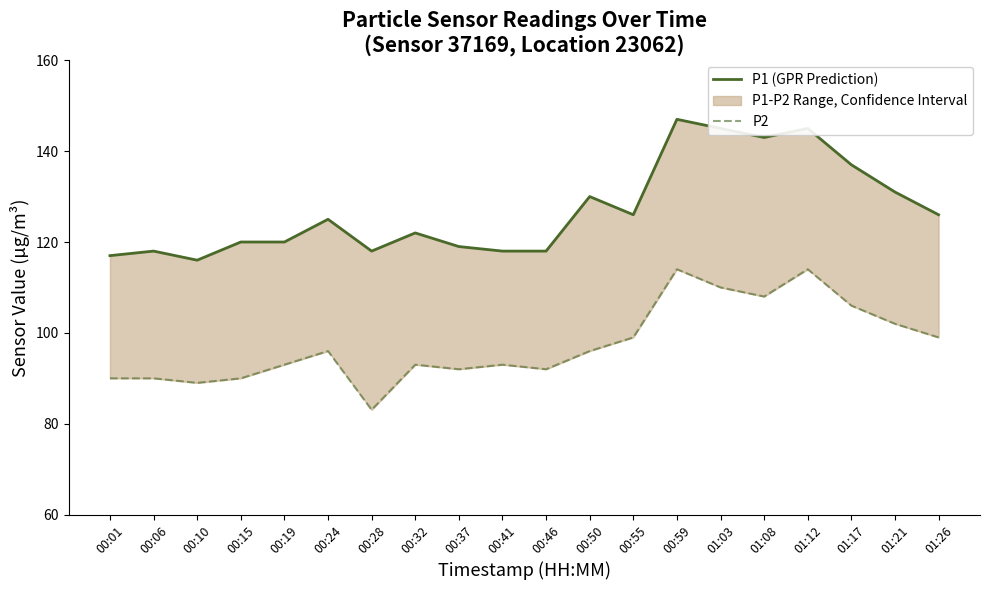

True or false: P1 (GPR Prediction) and P2 intersect in this chart.

False